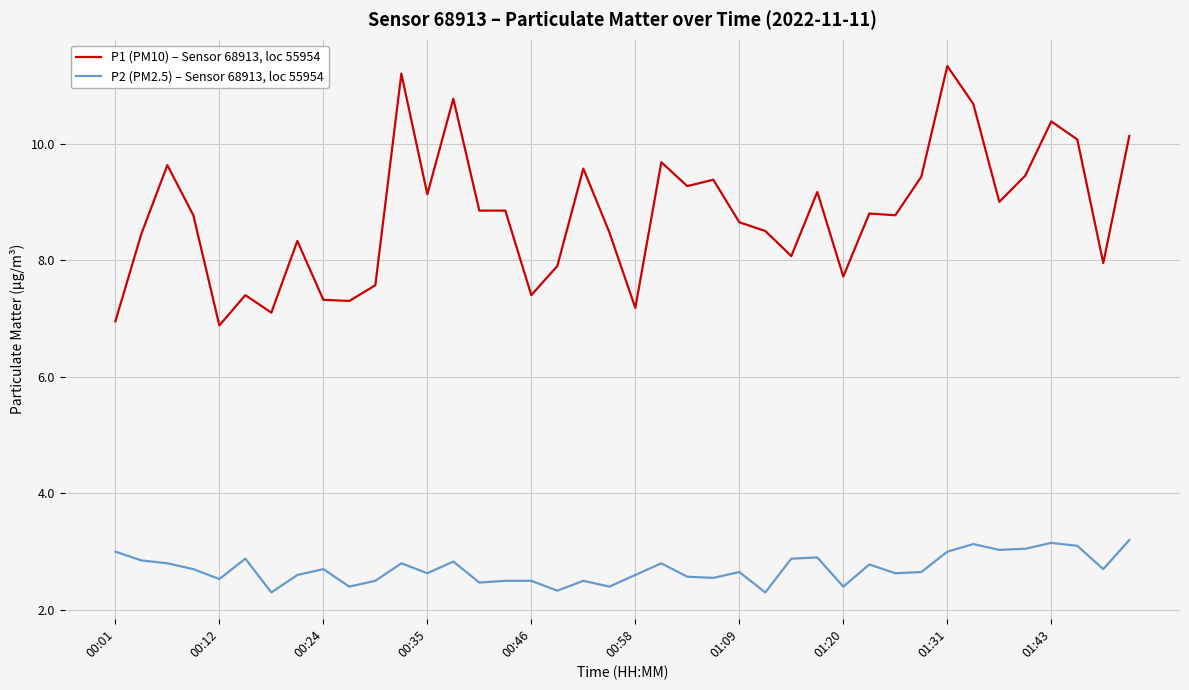

List the series in order of their overall mean, highest first.

P1 (PM10) – Sensor 68913, loc 55954, P2 (PM2.5) – Sensor 68913, loc 55954